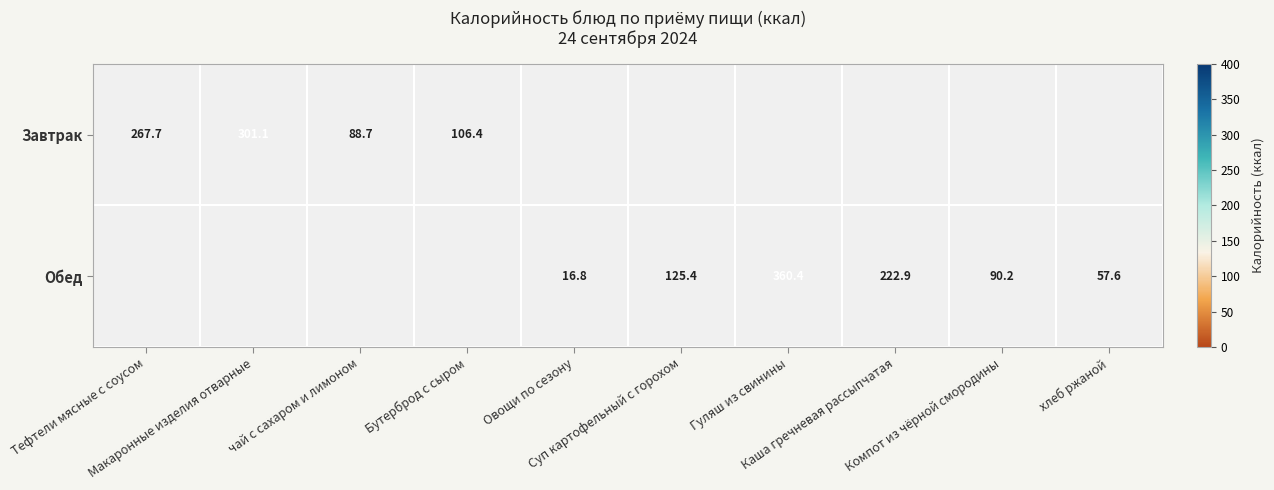

Which label corresponds to the smallest value in the chart?

Овощи по сезону